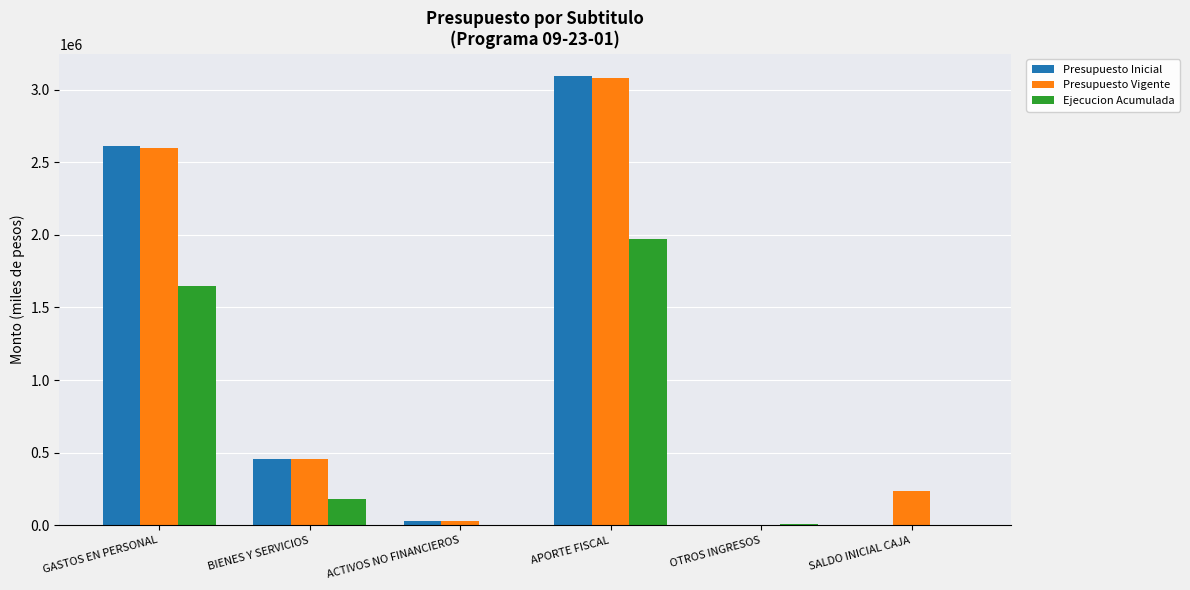

What are all the series names shown in the legend?

Presupuesto Inicial, Presupuesto Vigente, Ejecucion Acumulada